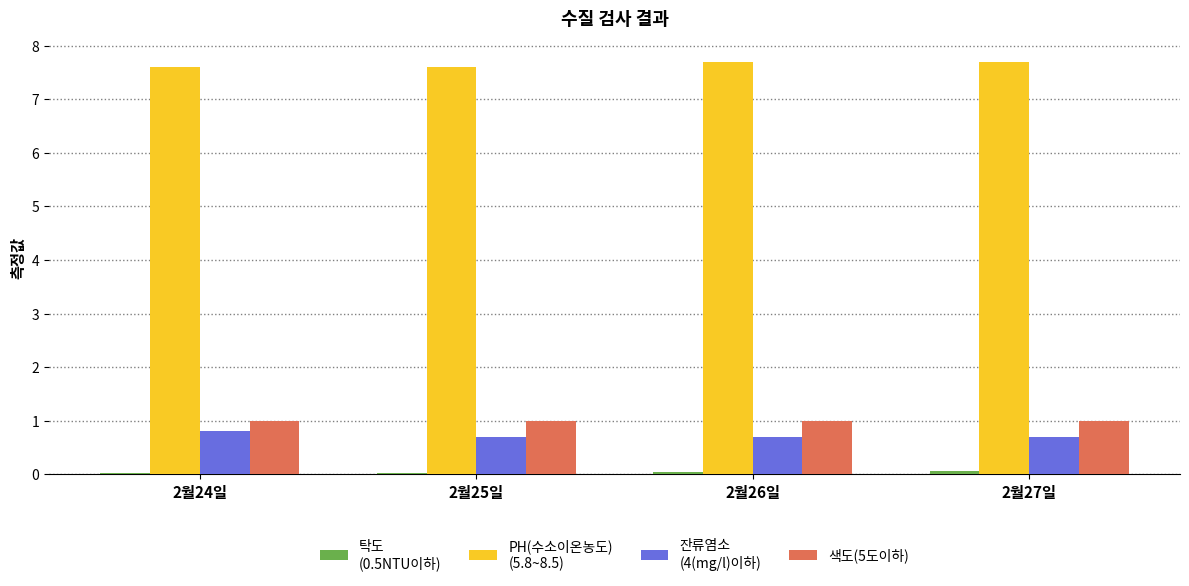

What is the maximum value shown in the chart?

7.7